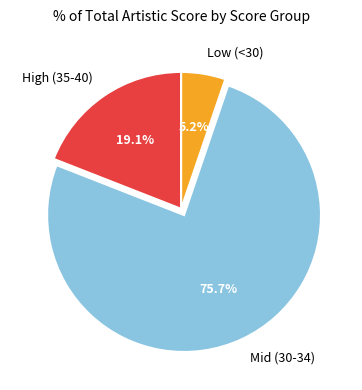

Rank the categories by value from highest to lowest.

Mid (30-34), High (35-40), Low (<30)